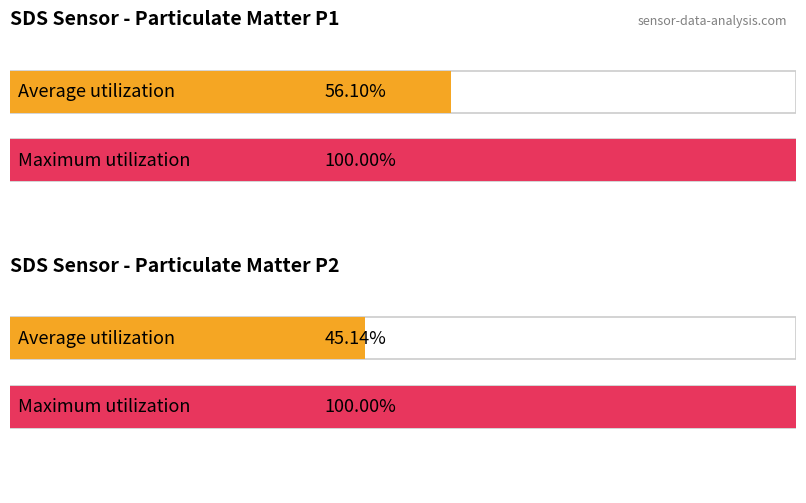

Which has a higher value, SDS_P2 or SDS_P1?

SDS_P1